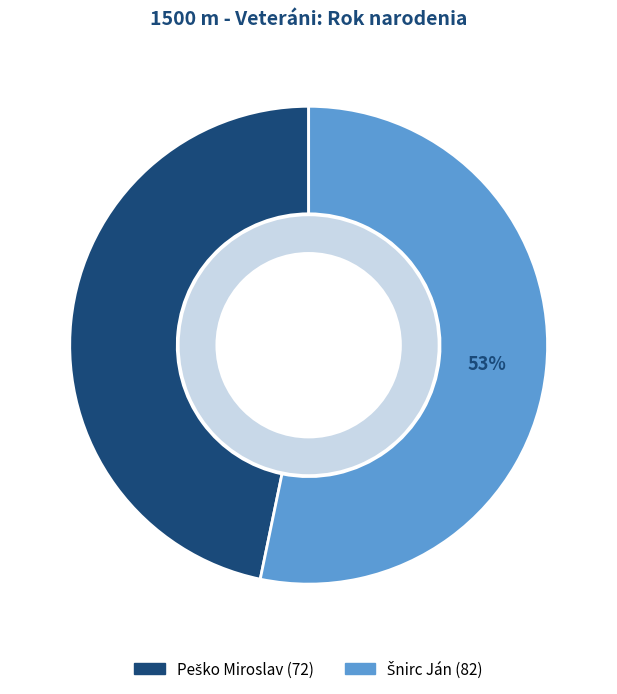

To the nearest percent, what is the difference between the Peško Miroslav and Šnirc Ján slice percentages?

6%